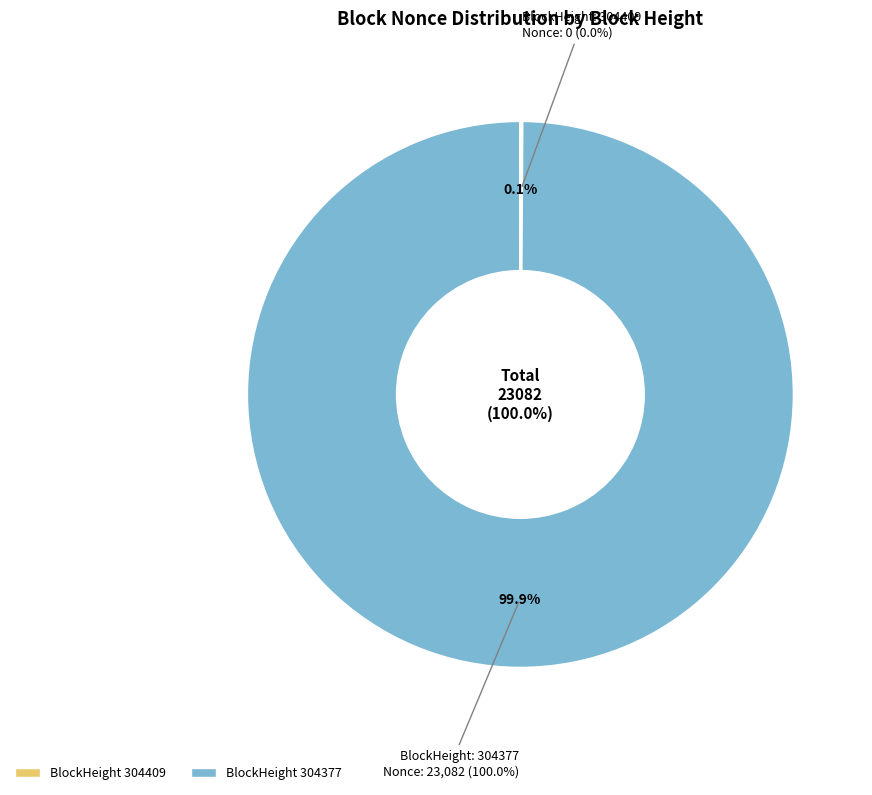

How many slices are in this pie chart?

2